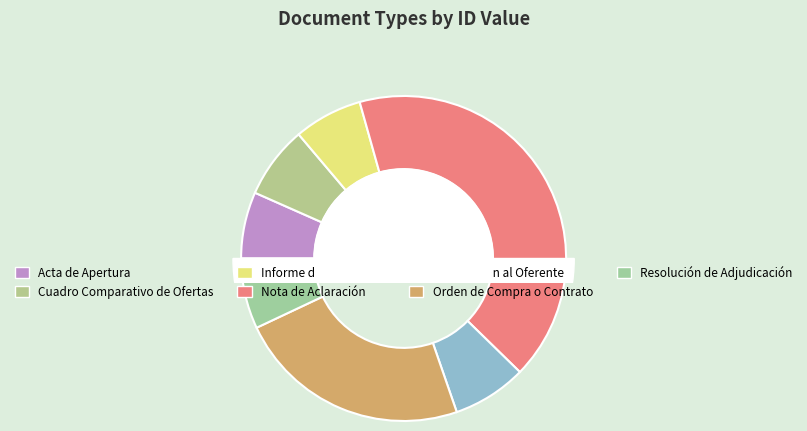

The Resolución de Adjudicación slice represents 1% of the pie. True or false?

False